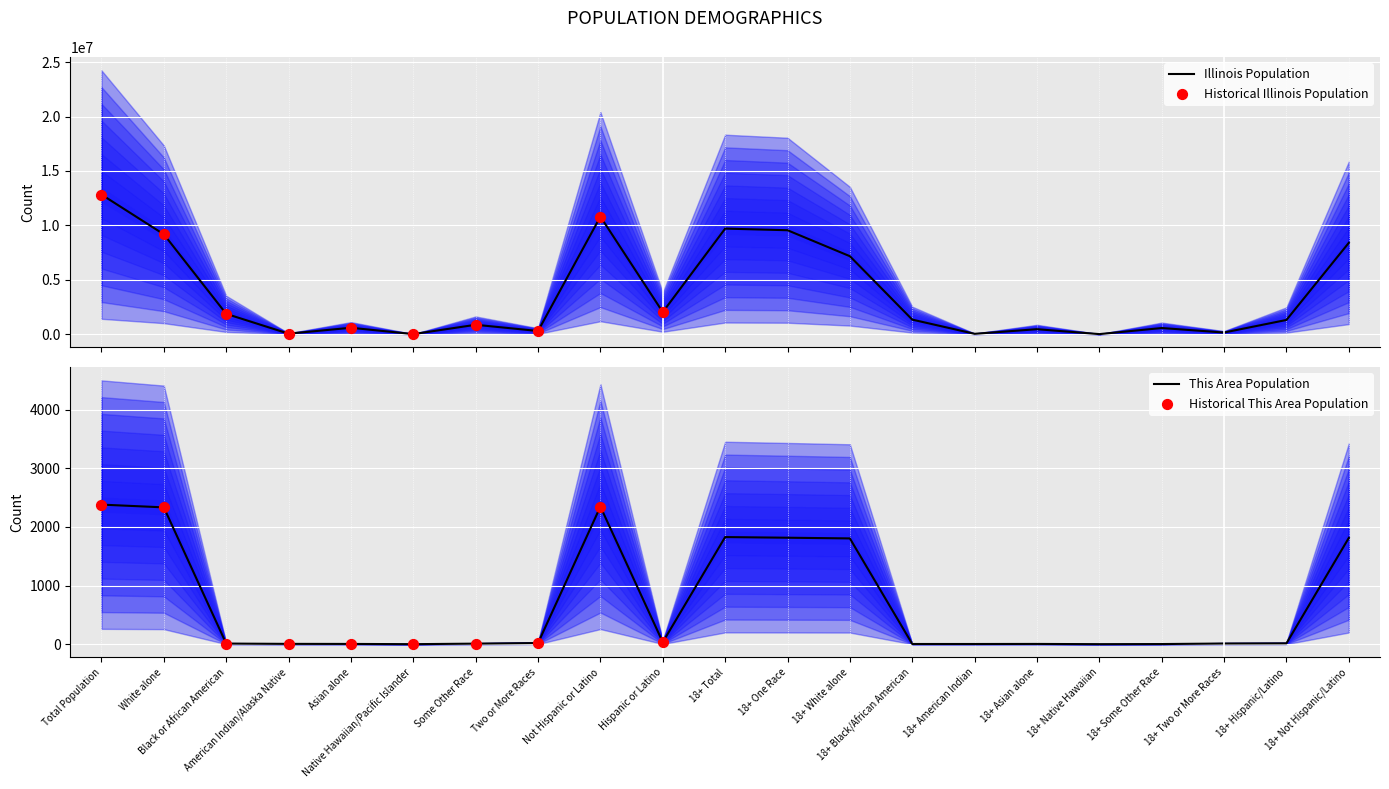

At how many categories does at least one series exceed 10660913?

2